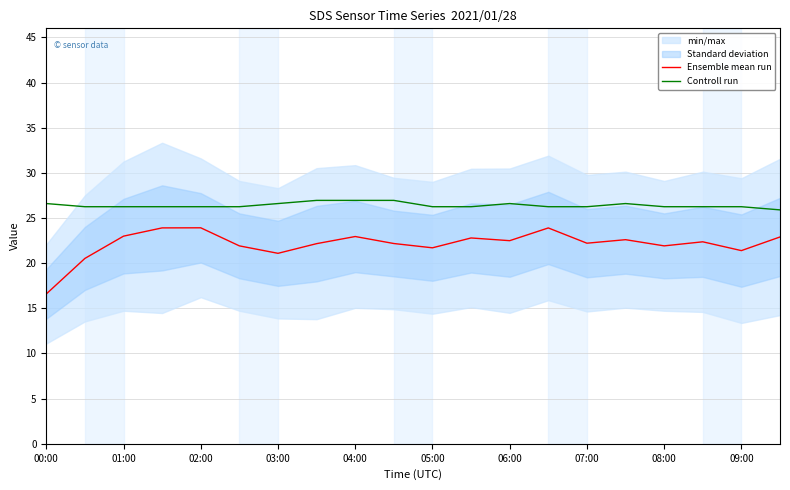

Which series has the largest total across all categories?

Controll run